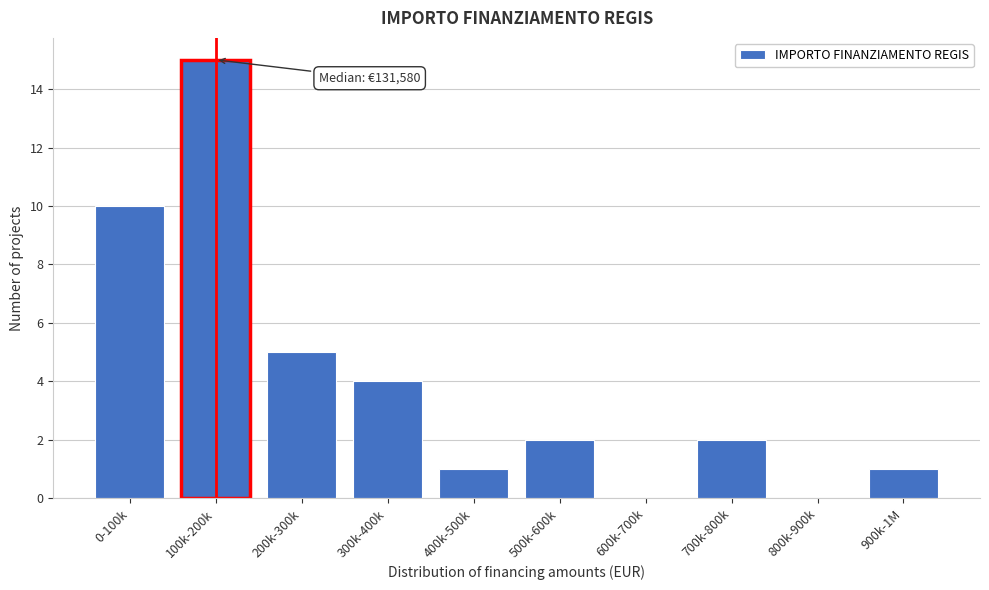

Reading right to left, what are all the values shown in this chart?

900k-1M=1	800k-900k=0	700k-800k=2	600k-700k=0	500k-600k=2	400k-500k=1	300k-400k=4	200k-300k=5	100k-200k=15	0-100k=10